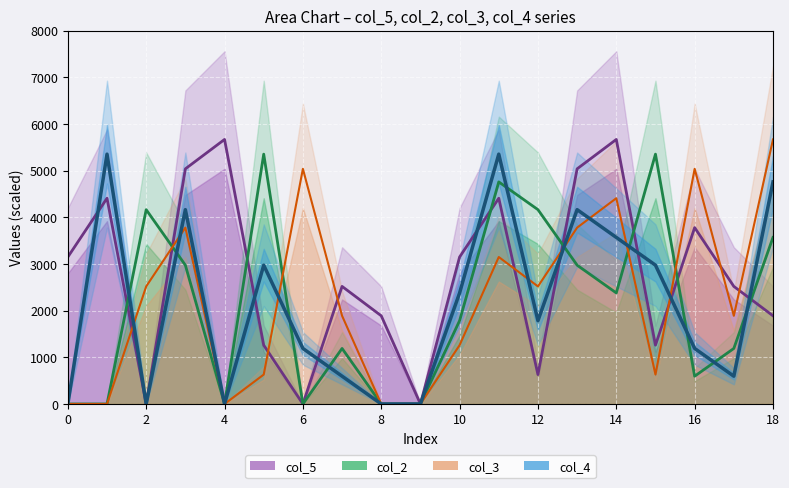

How many times do col_4 and col_2 cross each other?

10